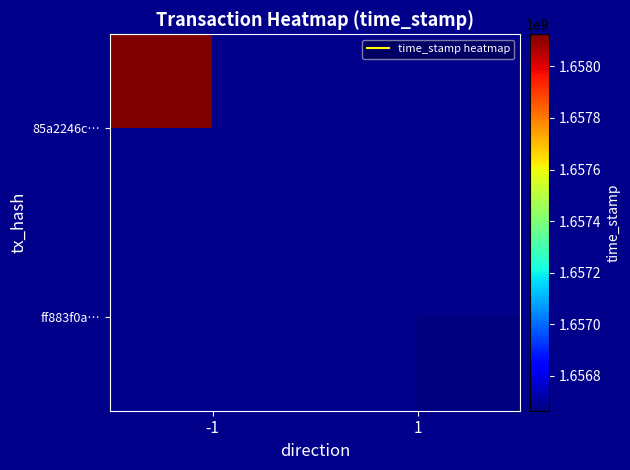

Rank the series at 1 from lowest to highest value.

85a2246c…, ff883f0a…